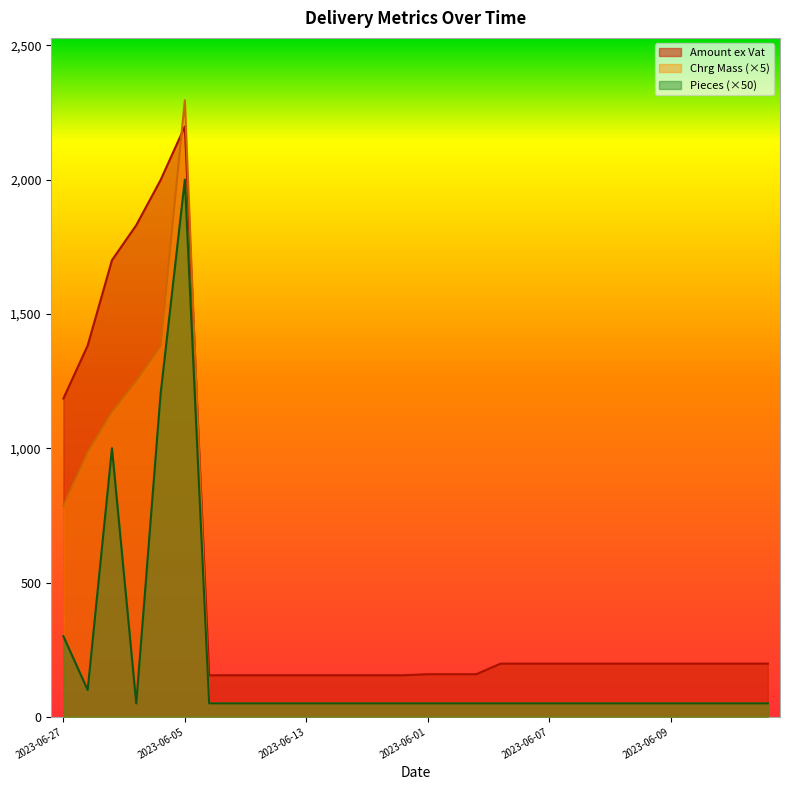

Is the value of Pieces (×50) at 2023-06-09 greater than the value of Chrg Mass (×5) at 2023-06-05?

No